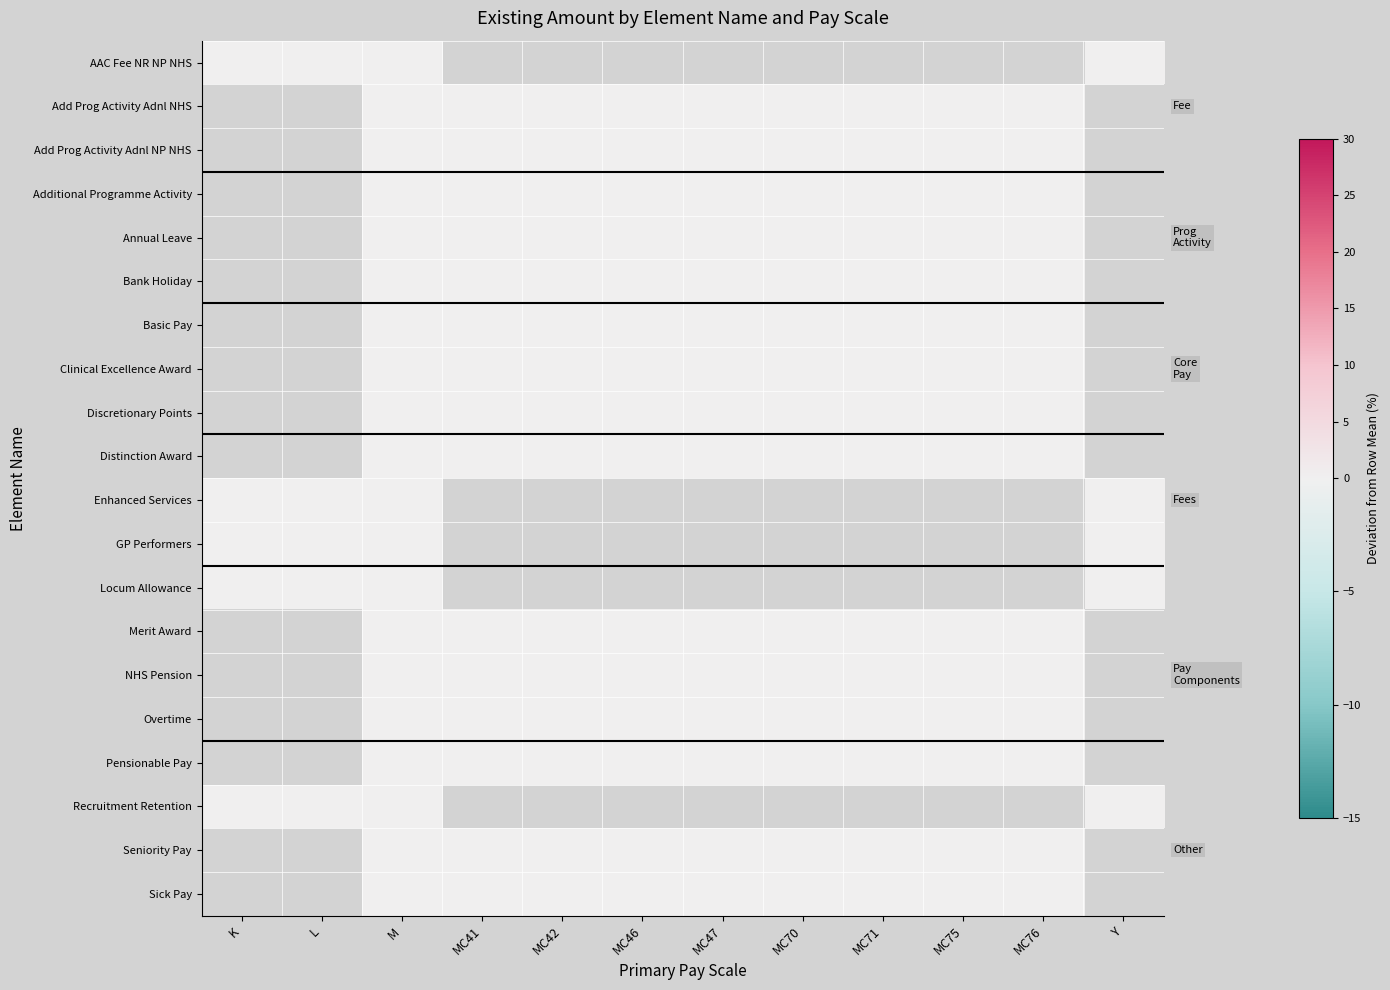

Reading left to right, what are all the values shown in this chart?

AAC Fee NR NP NHS: K=0	L=0	M=0	MC41=-100	MC42=-100	MC46=-100	MC47=-100	MC70=-100	MC71=-100	MC75=-100	MC76=-100	Y=0
Add Prog Activity Adnl NHS: K=-100	L=-100	M=0	MC41=0	MC42=0	MC46=0	MC47=0	MC70=0	MC71=0	MC75=0	MC76=0	Y=-100
Add Prog Activity Adnl NP NHS: K=-100	L=-100	M=0	MC41=0	MC42=0	MC46=0	MC47=0	MC70=0	MC71=0	MC75=0	MC76=0	Y=-100
Additional Programme Activity: K=-100	L=-100	M=0	MC41=0	MC42=0	MC46=0	MC47=0	MC70=0	MC71=0	MC75=0	MC76=0	Y=-100
Annual Leave: K=-100	L=-100	M=0	MC41=0	MC42=0	MC46=0	MC47=0	MC70=0	MC71=0	MC75=0	MC76=0	Y=-100
Bank Holiday: K=-100	L=-100	M=0	MC41=0	MC42=0	MC46=0	MC47=0	MC70=0	MC71=0	MC75=0	MC76=0	Y=-100
Basic Pay: K=-100	L=-100	M=0	MC41=0	MC42=0	MC46=0	MC47=0	MC70=0	MC71=0	MC75=0	MC76=0	Y=-100
Clinical Excellence Award: K=-100	L=-100	M=0	MC41=0	MC42=0	MC46=0	MC47=0	MC70=0	MC71=0	MC75=0	MC76=0	Y=-100
Discretionary Points: K=-100	L=-100	M=0	MC41=0	MC42=0	MC46=0	MC47=0	MC70=0	MC71=0	MC75=0	MC76=0	Y=-100
Distinction Award: K=-100	L=-100	M=0	MC41=0	MC42=0	MC46=0	MC47=0	MC70=0	MC71=0	MC75=0	MC76=0	Y=-100
Enhanced Services: K=0	L=0	M=0	MC41=-100	MC42=-100	MC46=-100	MC47=-100	MC70=-100	MC71=-100	MC75=-100	MC76=-100	Y=0
GP Performers: K=0	L=0	M=0	MC41=-100	MC42=-100	MC46=-100	MC47=-100	MC70=-100	MC71=-100	MC75=-100	MC76=-100	Y=0
Locum Allowance: K=0	L=0	M=0	MC41=-100	MC42=-100	MC46=-100	MC47=-100	MC70=-100	MC71=-100	MC75=-100	MC76=-100	Y=0
Merit Award: K=-100	L=-100	M=0	MC41=0	MC42=0	MC46=0	MC47=0	MC70=0	MC71=0	MC75=0	MC76=0	Y=-100
NHS Pension: K=-100	L=-100	M=0	MC41=0	MC42=0	MC46=0	MC47=0	MC70=0	MC71=0	MC75=0	MC76=0	Y=-100
Overtime: K=-100	L=-100	M=0	MC41=0	MC42=0	MC46=0	MC47=0	MC70=0	MC71=0	MC75=0	MC76=0	Y=-100
Pensionable Pay: K=-100	L=-100	M=0	MC41=0	MC42=0	MC46=0	MC47=0	MC70=0	MC71=0	MC75=0	MC76=0	Y=-100
Recruitment Retention: K=0	L=0	M=0	MC41=-100	MC42=-100	MC46=-100	MC47=-100	MC70=-100	MC71=-100	MC75=-100	MC76=-100	Y=0
Seniority Pay: K=-100	L=-100	M=0	MC41=0	MC42=0	MC46=0	MC47=0	MC70=0	MC71=0	MC75=0	MC76=0	Y=-100
Sick Pay: K=-100	L=-100	M=0	MC41=0	MC42=0	MC46=0	MC47=0	MC70=0	MC71=0	MC75=0	MC76=0	Y=-100